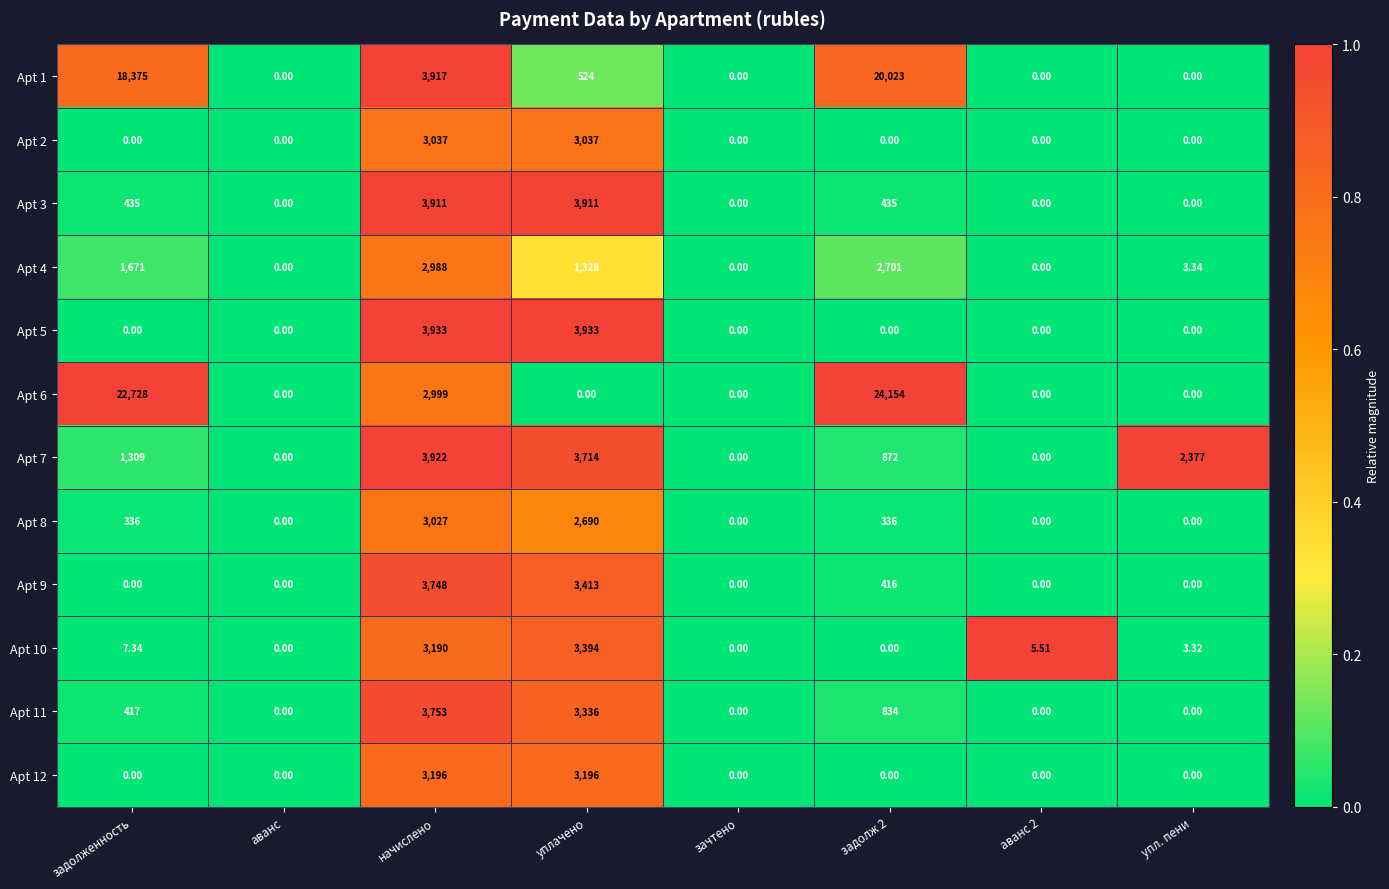

What is the total value across all series at аванс 2?

5.5